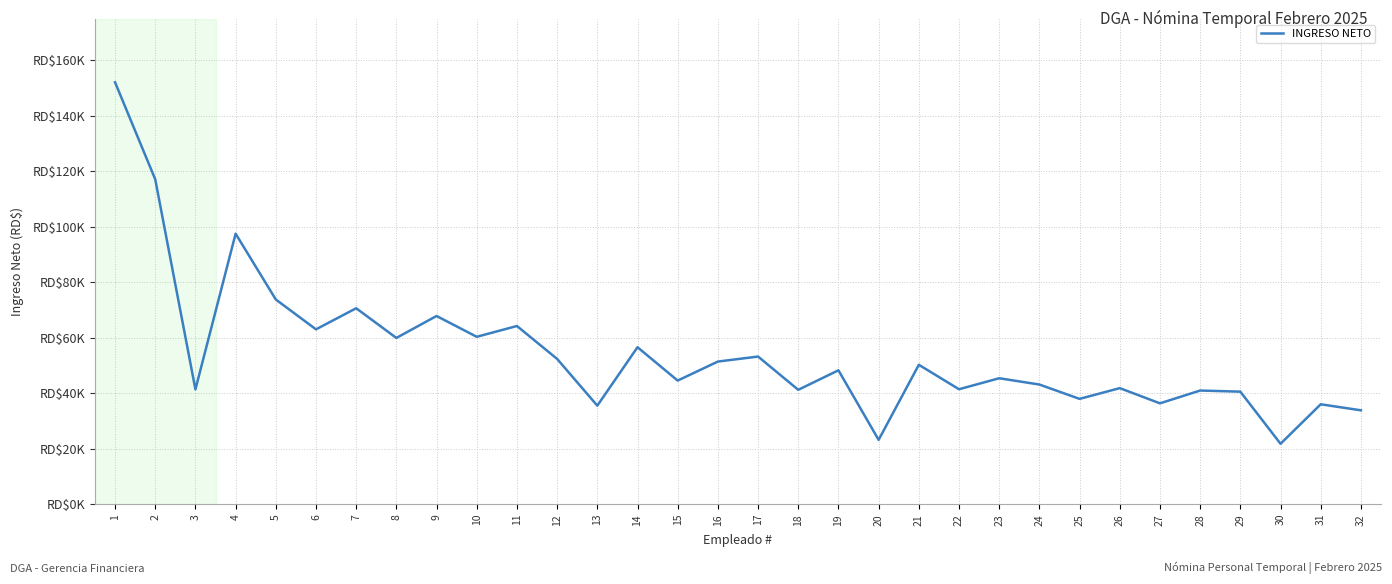

Does the chart have visible grid lines?

Yes